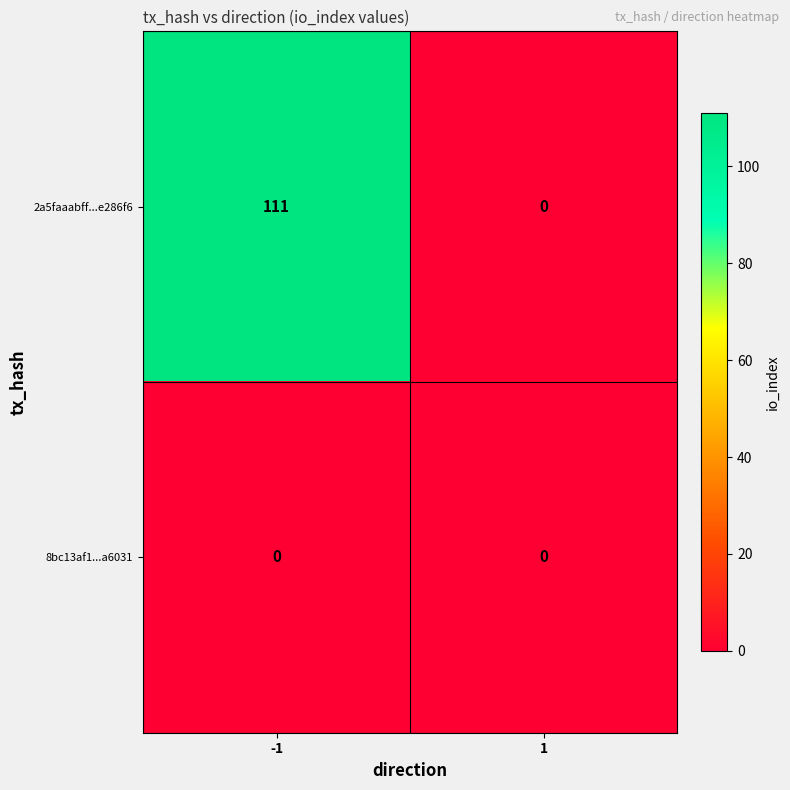

The 2a5faaabff...e286f6 series shows 69 at -1. True or false?

False